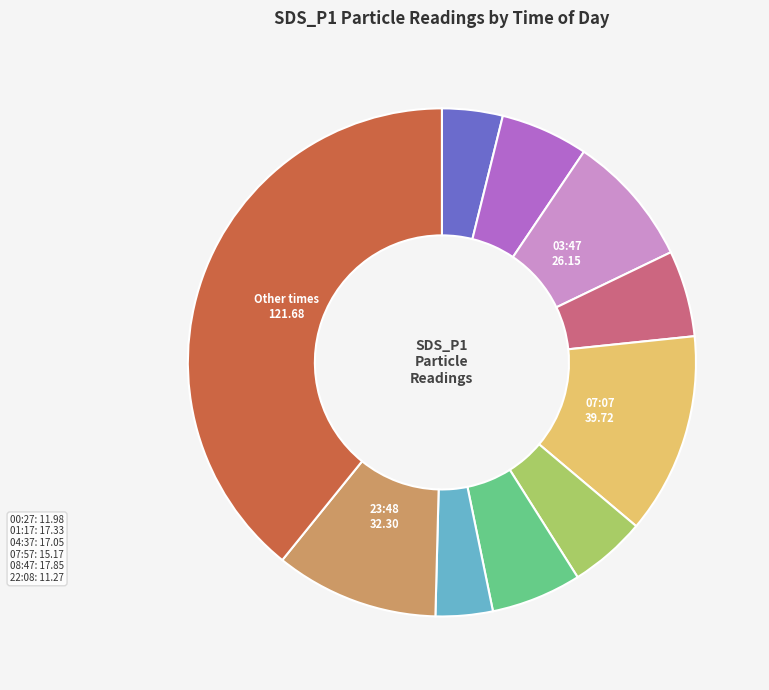

Is there a majority slice in this chart?

No